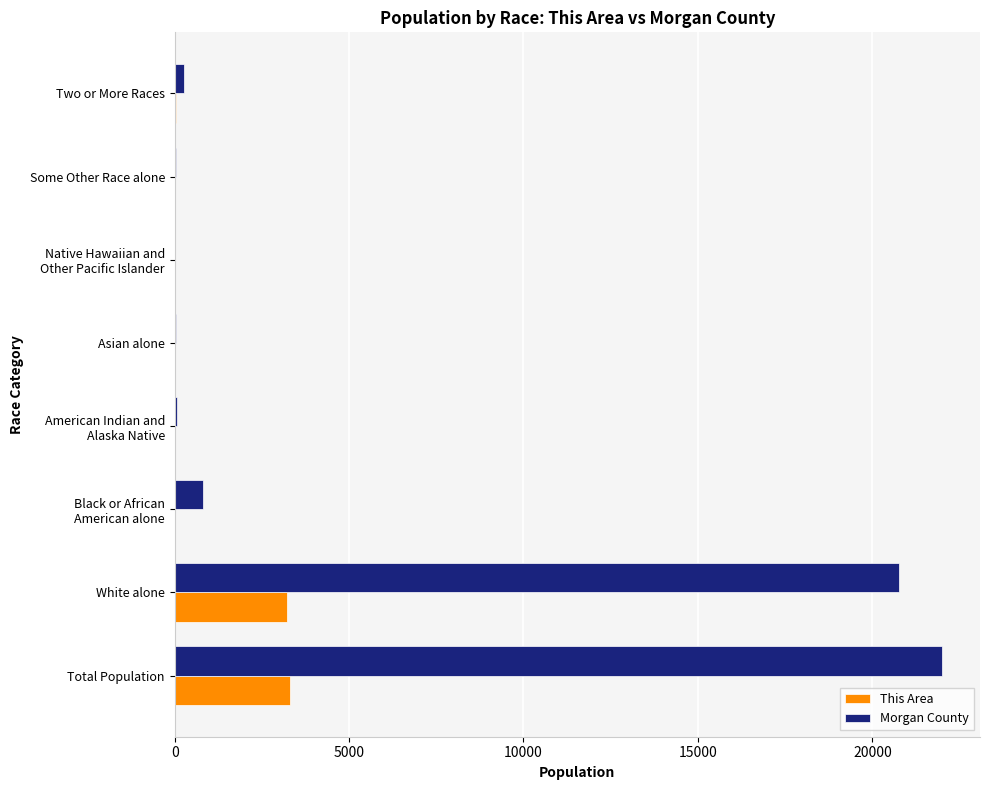

Which category has the highest value across all series?

Total Population